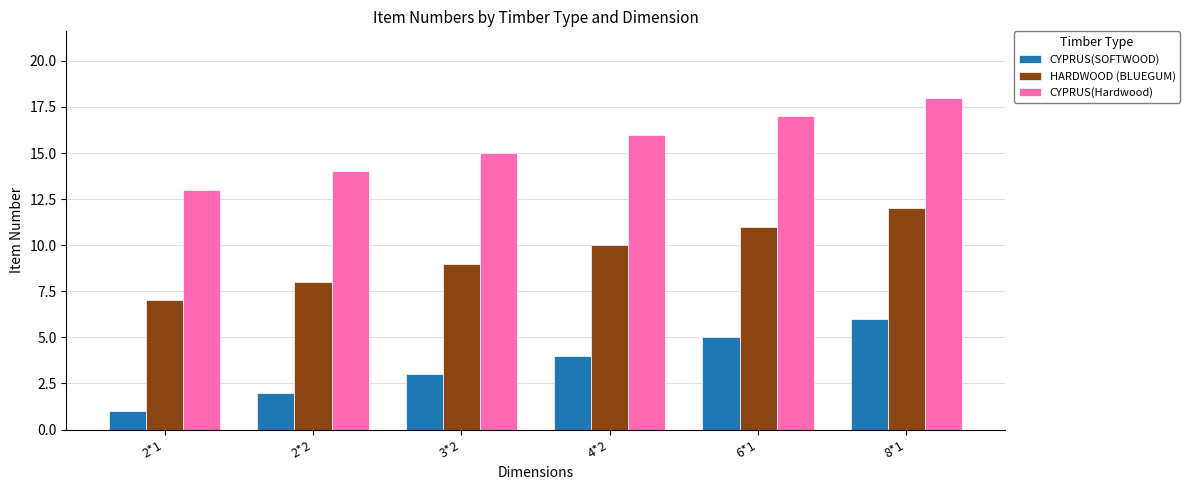

What is the maximum value shown in the chart?

18